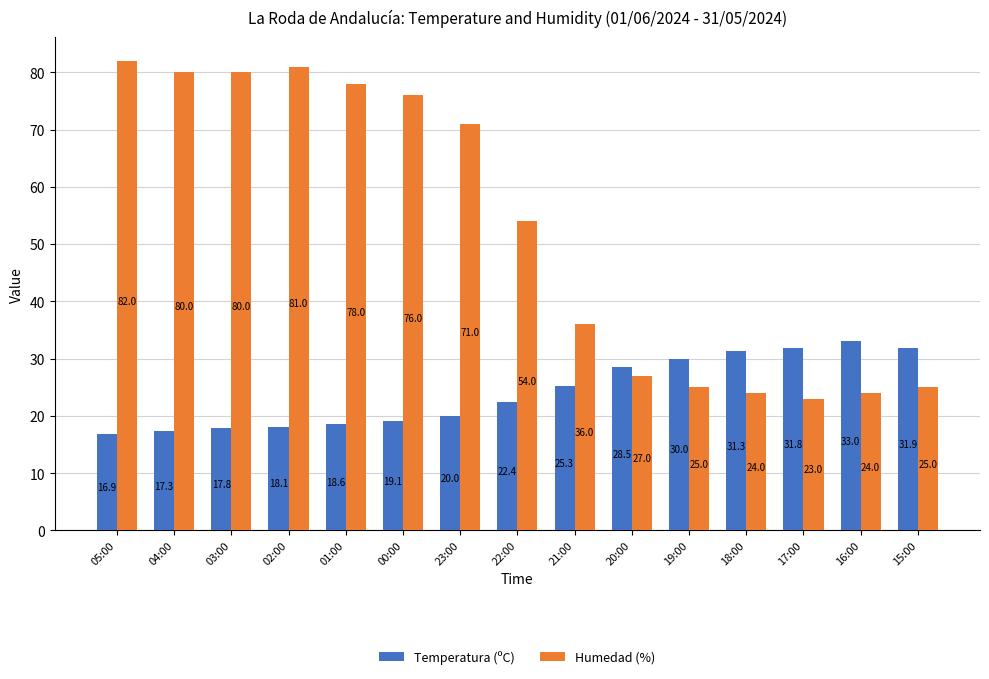

What is the value of the Temperatura (ºC) bar at the 4th from the left?

18.1